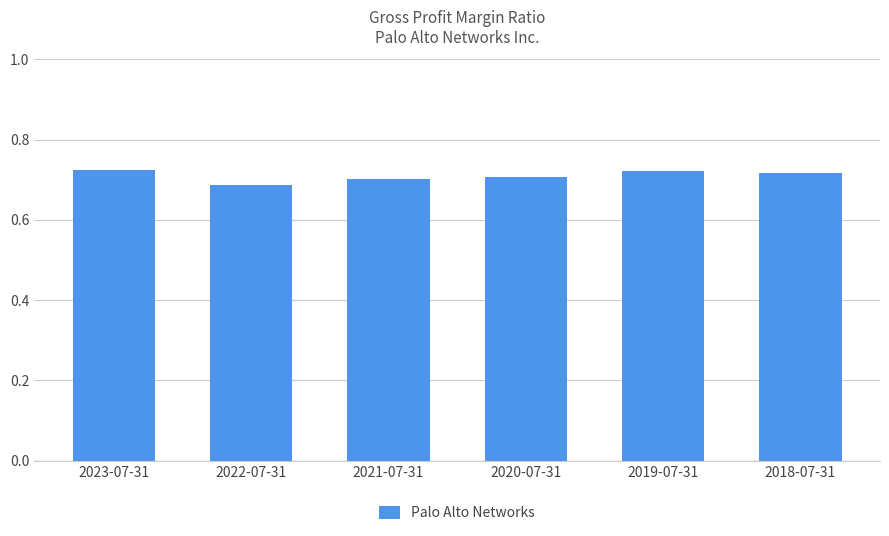

What is the label of the 3rd bar from the left?

2021-07-31